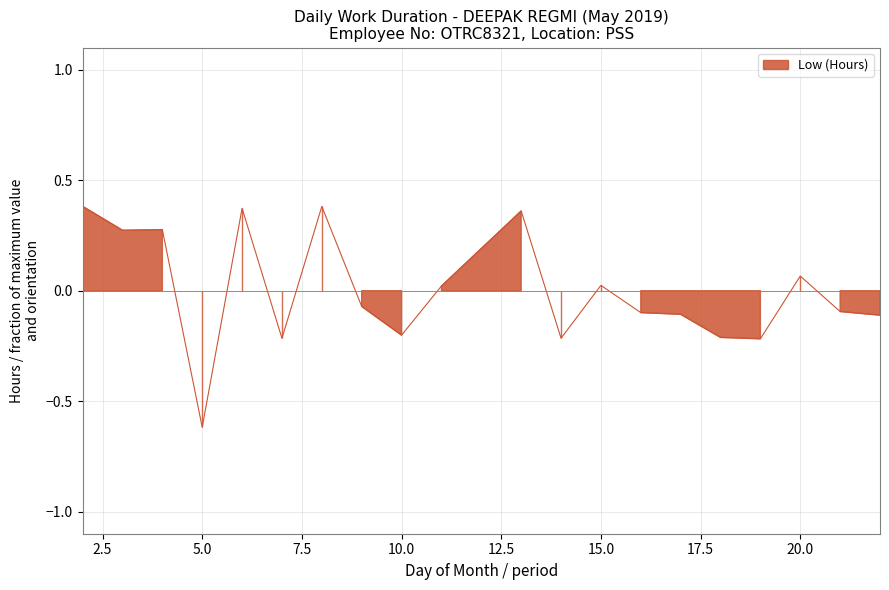

Does the chart have visible grid lines?

Yes